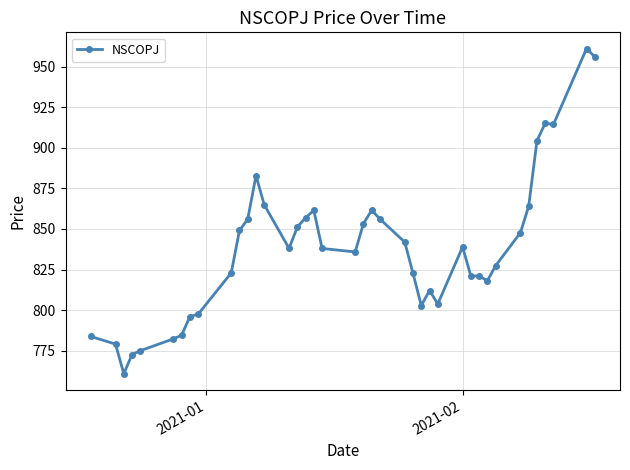

Is this an area chart (filled region under the line)?

No